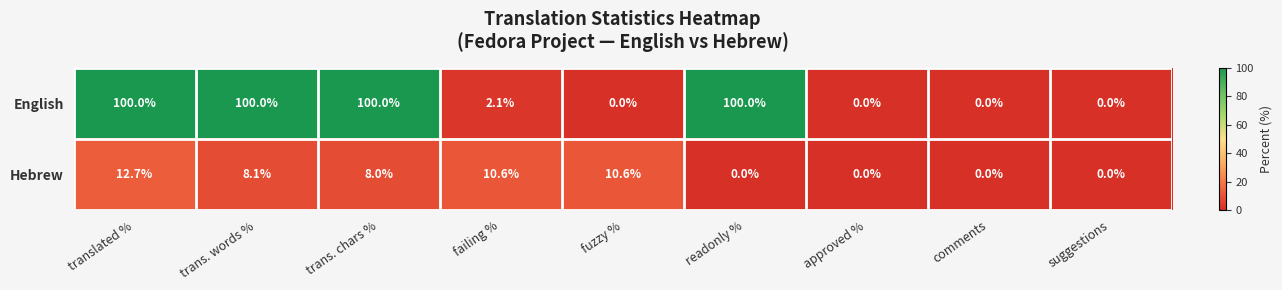

At which category is the sum across all series the highest?

translated %